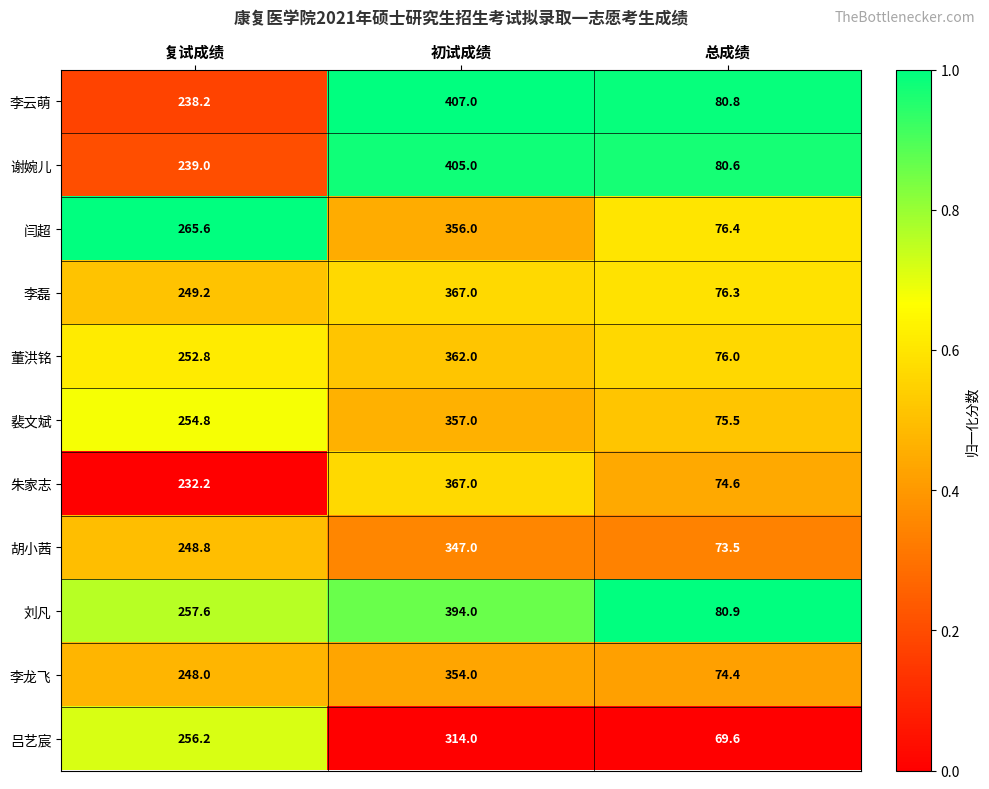

Rank the series at 总成绩 from lowest to highest value.

吕艺宸, 胡小茜, 李龙飞, 朱家志, 裴文斌, 董洪铭, 李磊, 闫超, 谢婉儿, 李云萌, 刘凡